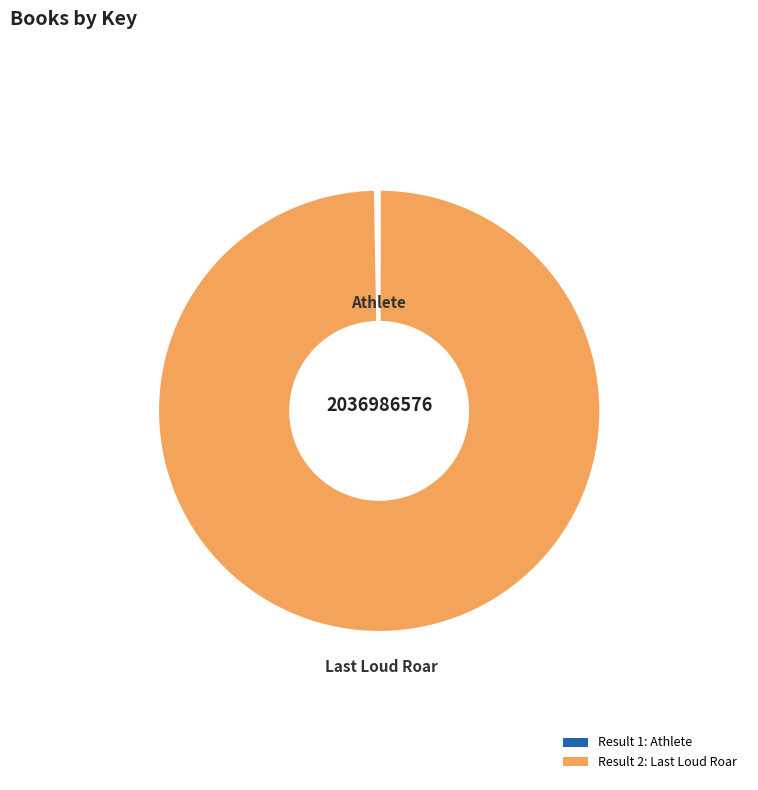

True or false: 2 accounts for 99% of the total.

False